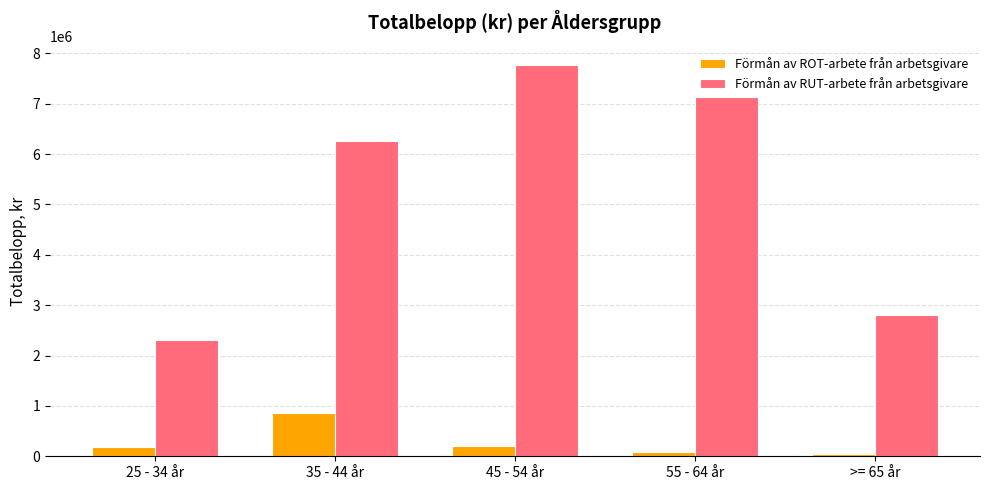

The value of Förmån av RUT-arbete från arbetsgivare at 55 - 64 år is 2295875. True or false?

False